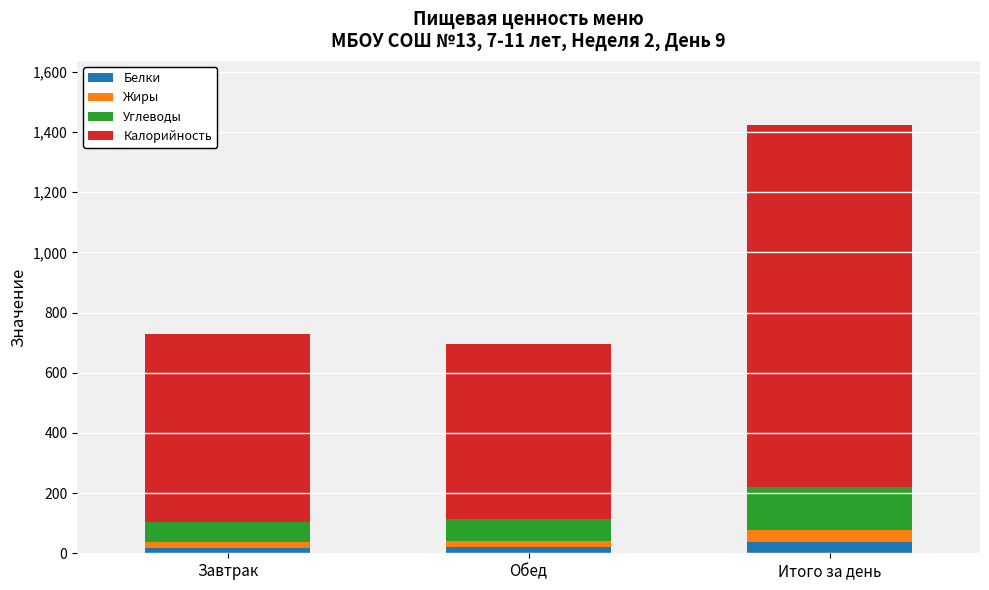

Are the bars grouped side by side (vs. stacked)?

No